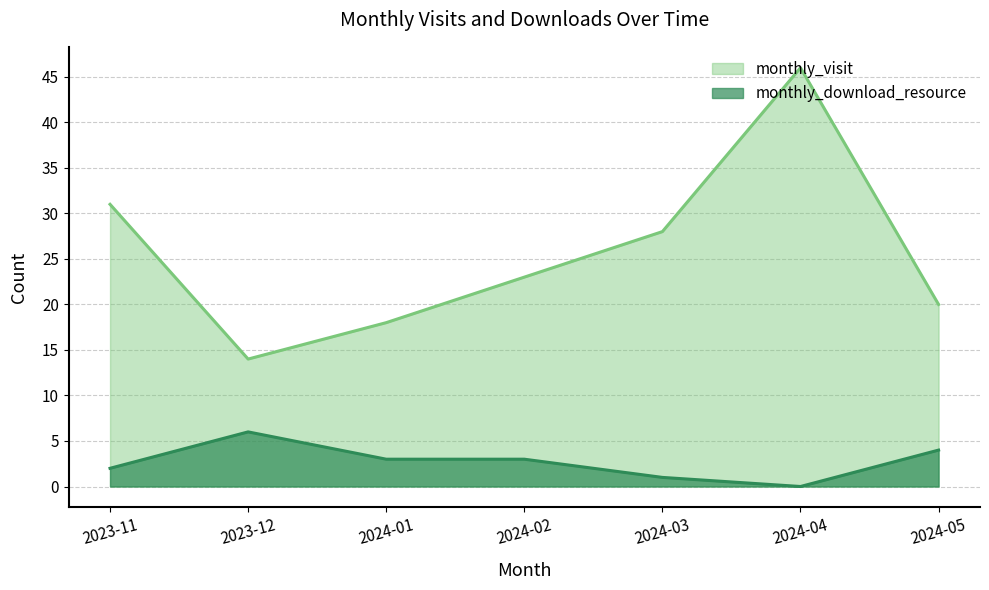

What is the difference between the monthly_visit values at 2024-01 and 2024-04?

28